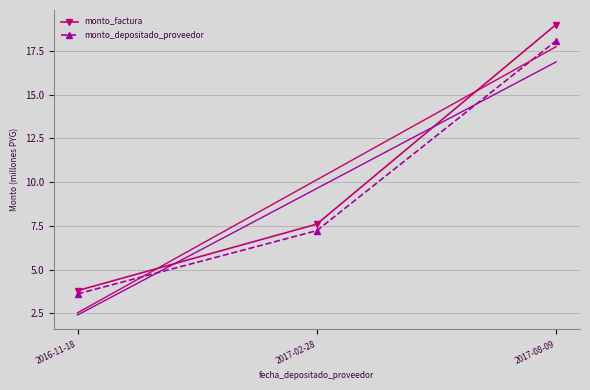

Between 2017-08-09 and 2017-02-28, which is larger?

2017-08-09